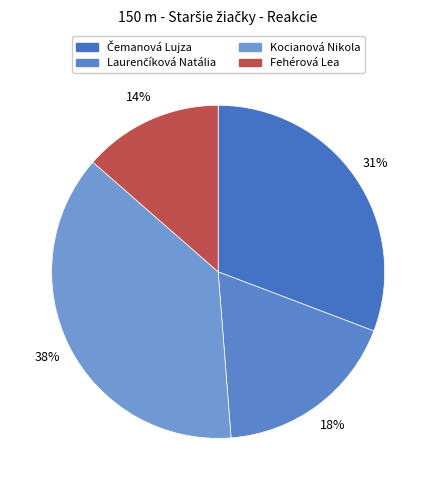

What is the change in value from Laurenčíková Natália to Fehérová Lea?

-0.1